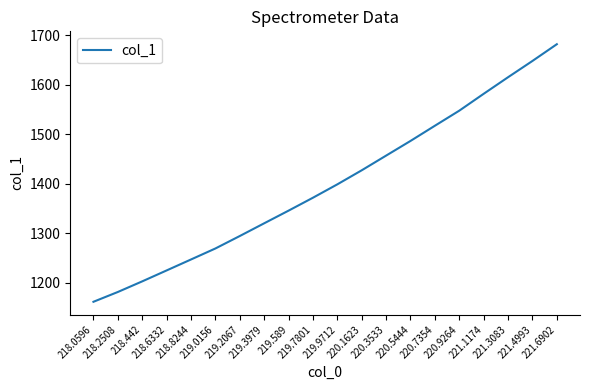

What is the average value?

1398.5